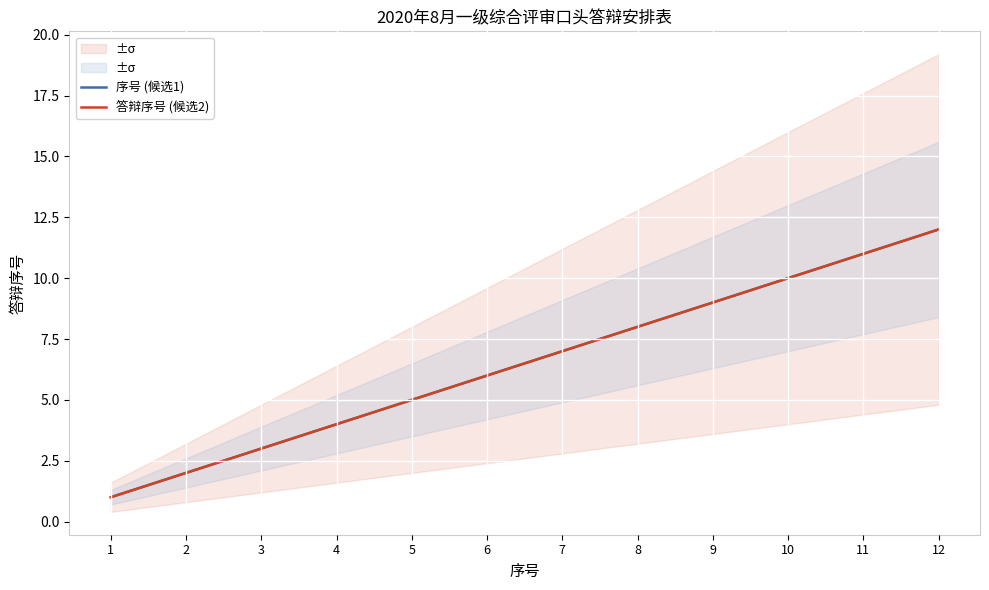

Rank the categories by 序号 (候选1) value from highest to lowest.

12, 11, 10, 9, 8, 7, 6, 5, 4, 3, 2, 1